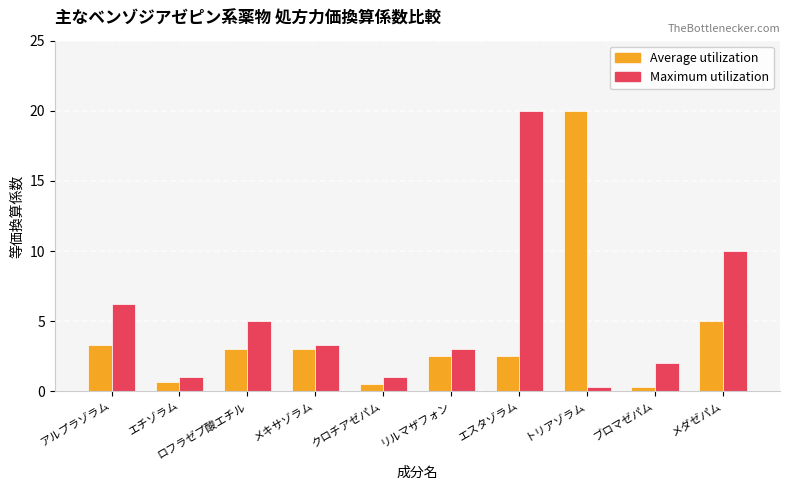

How many bars are there in each group?

2